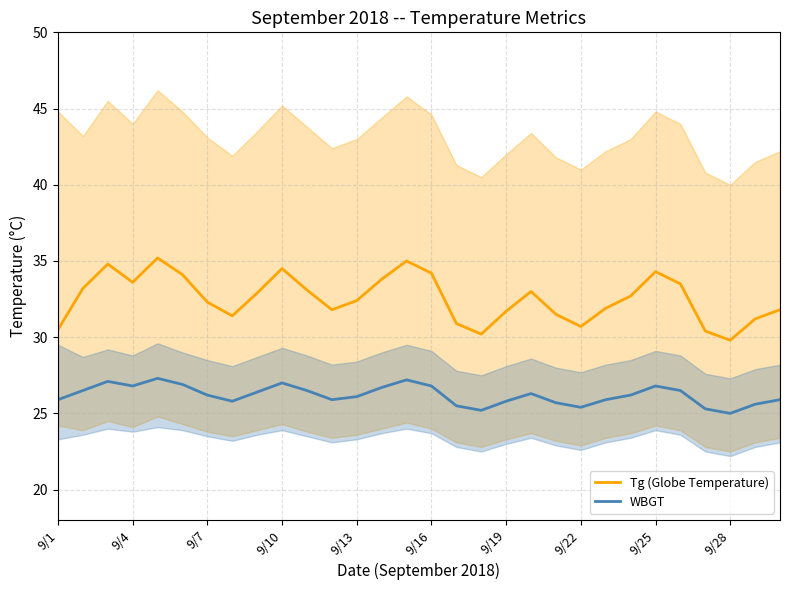

The Tg (Globe Temperature) series shows 34.5 at 9/10. True or false?

True